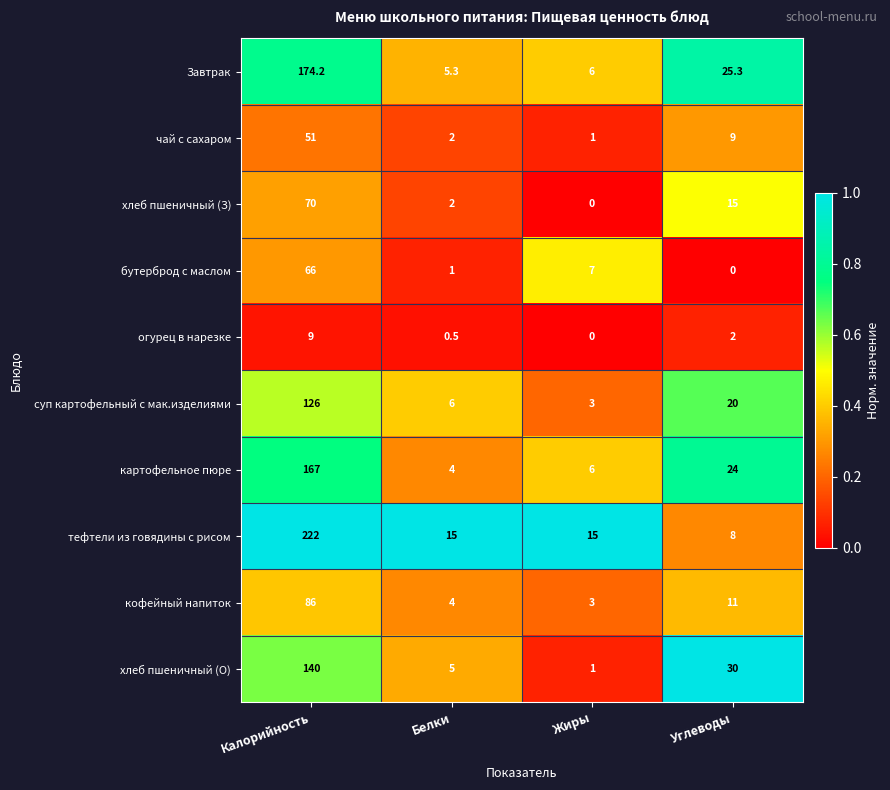

What is the difference between the maximum and minimum values in the хлеб пшеничный (О) series?

139.0